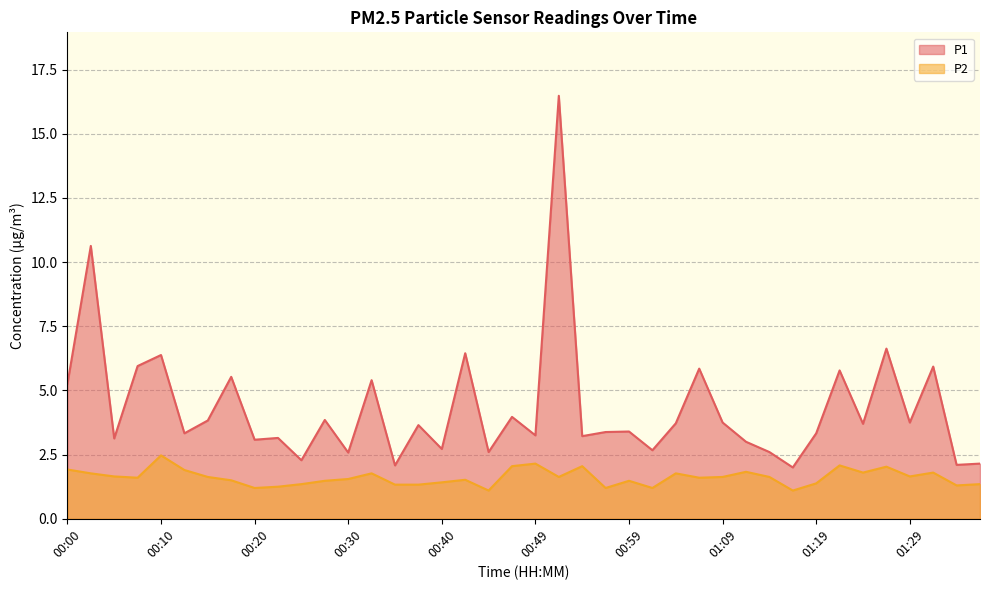

What are all the series names shown in the legend?

P1, P2